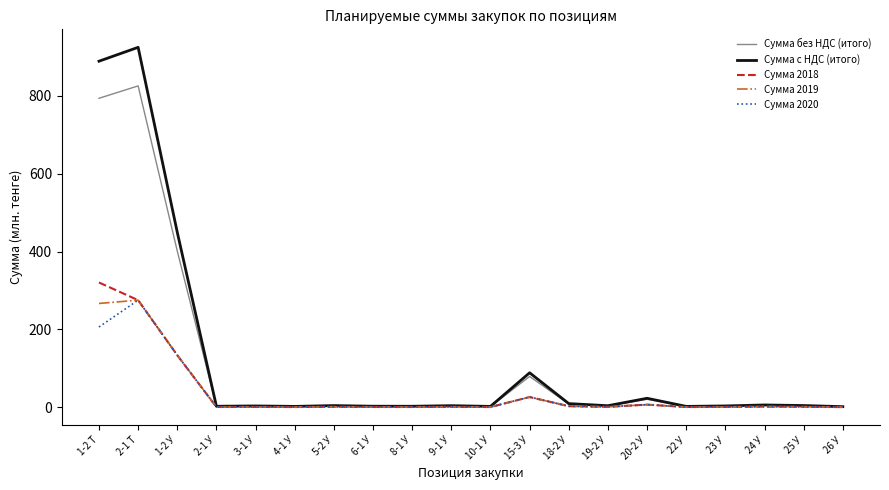

What is the minimum value shown in the chart?

0.5